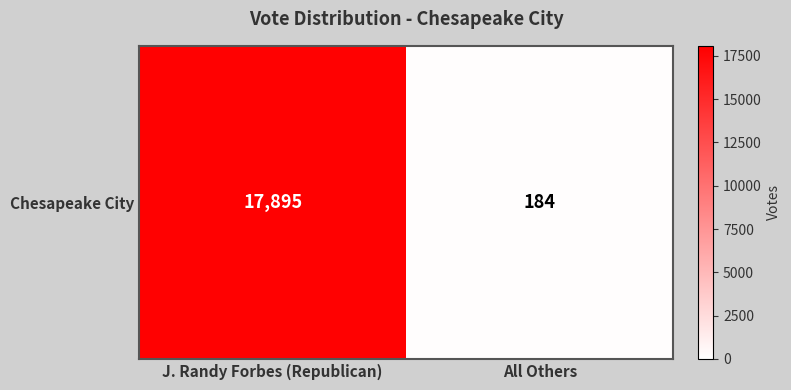

What is the change in value from J. Randy Forbes (Republican) to All Others?

-17711